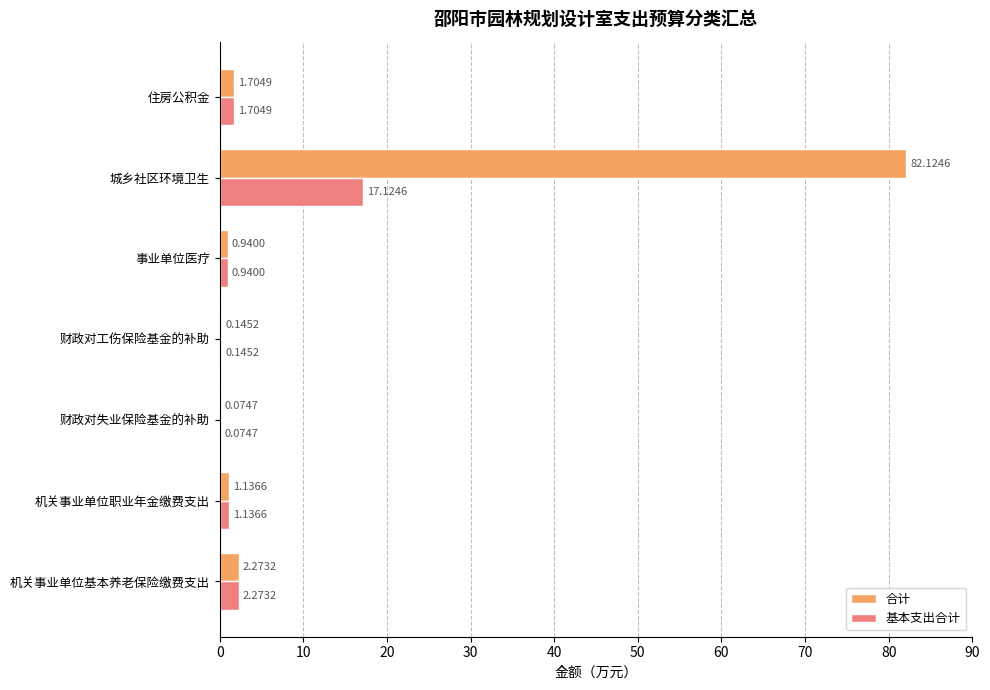

Count the number of data series in this chart.

2